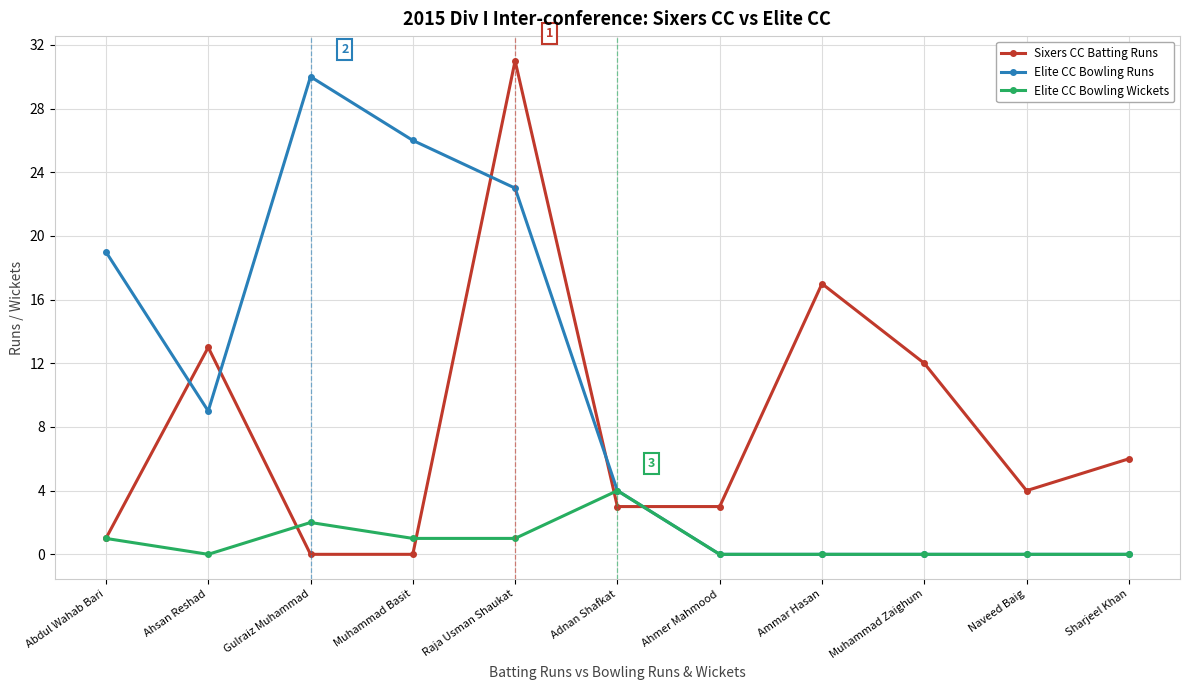

What is the maximum value for Elite CC Bowling Runs?

30